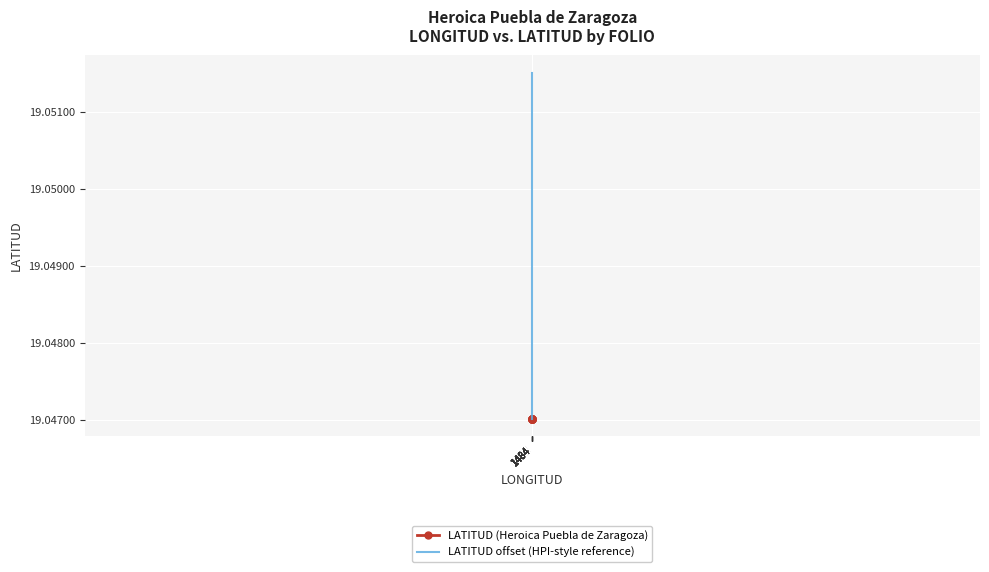

True or false: LATITUD offset (HPI-style reference) has more than 1 interior local peaks.

False